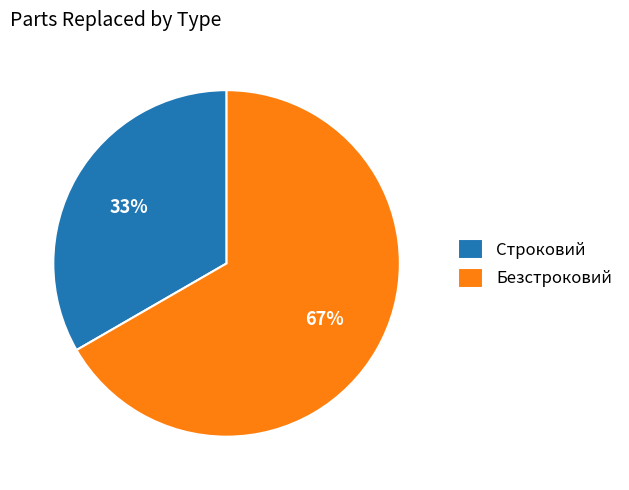

Approximately how many times larger is the value at Строковий compared to Безстроковий?

0.5